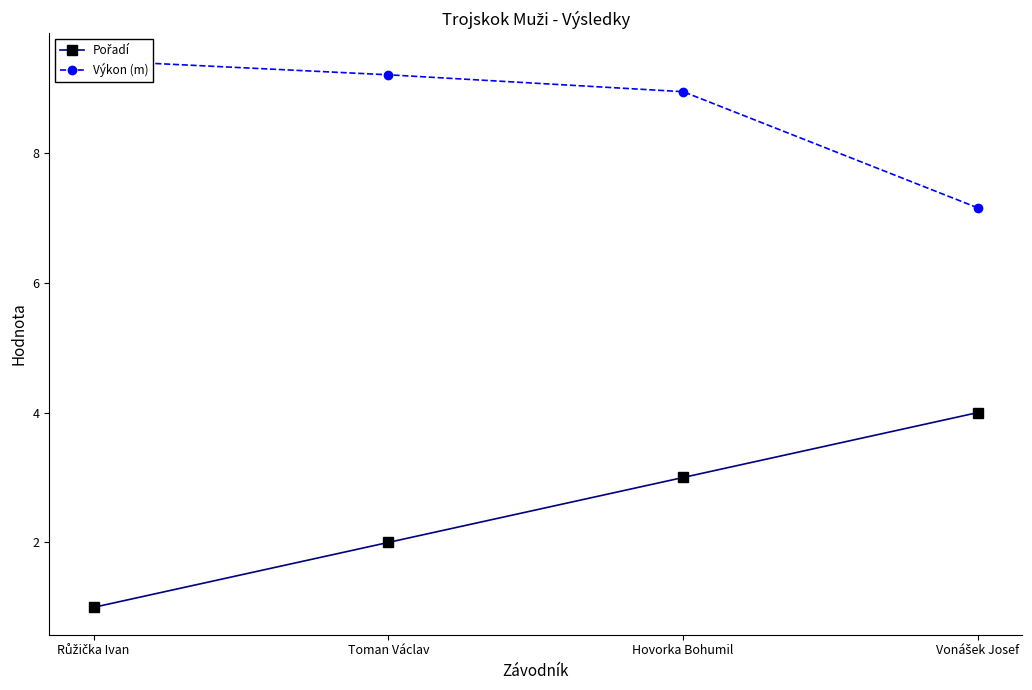

True or false: Pořadí has more than 1 interior local peaks.

False